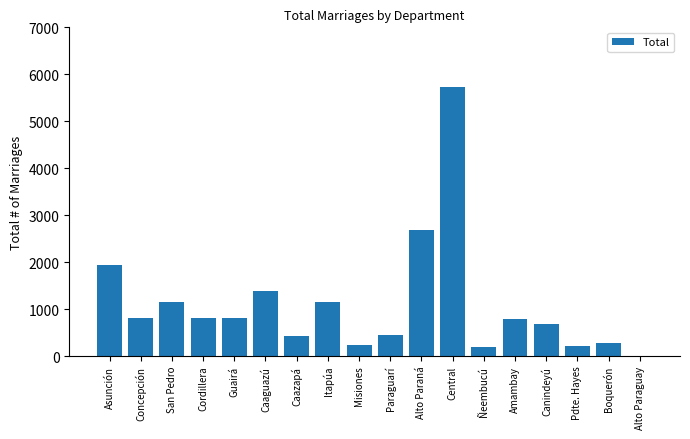

Where is the data nearest to the value 2868?

Alto Paraná